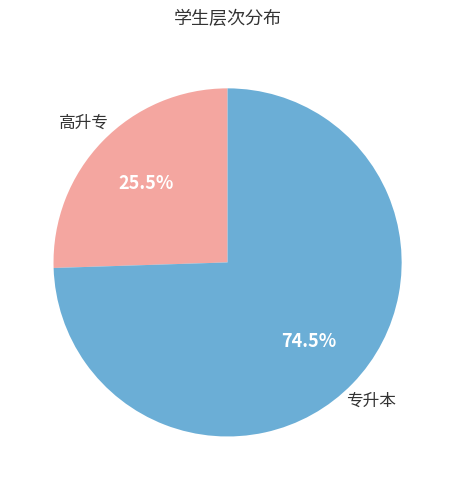

Is there a majority slice in this chart?

Yes